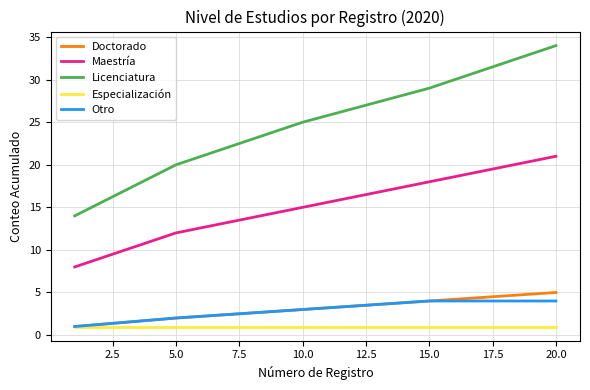

List the series in order of their peak value, highest first.

Licenciatura, Maestría, Doctorado, Otro, Especialización